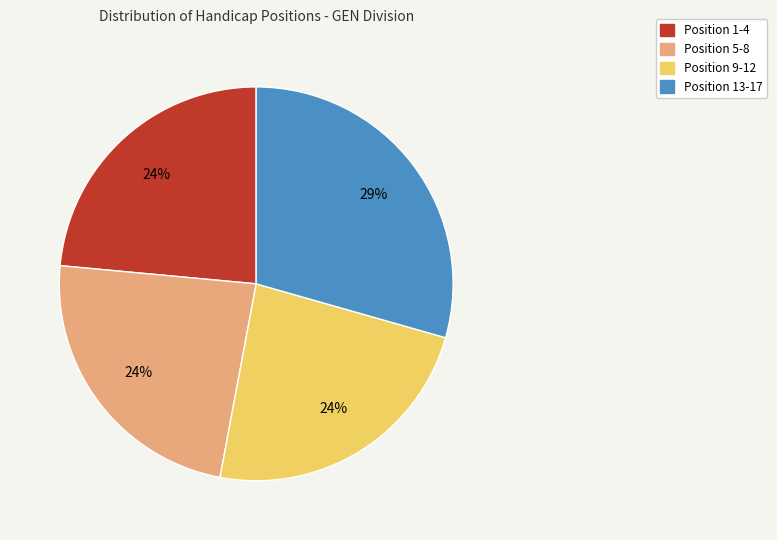

To the nearest percent, what percentage of the pie is Position 13-17?

29%